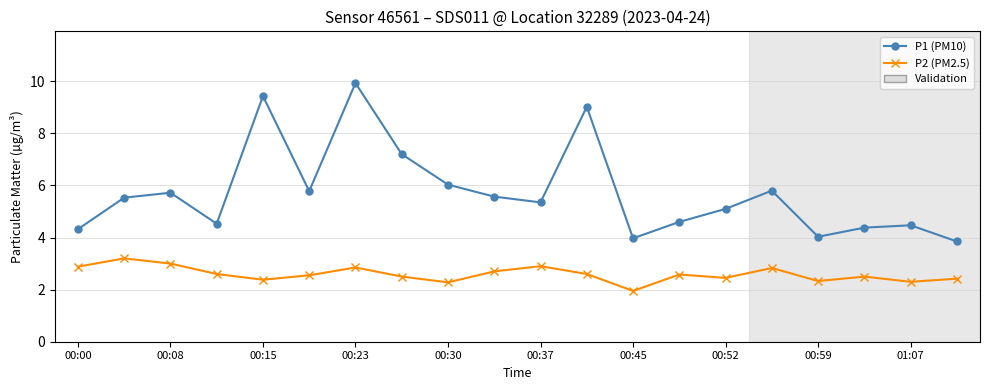

What is the difference between the second highest and second lowest values in the P2 (PM2.5) series?

0.7